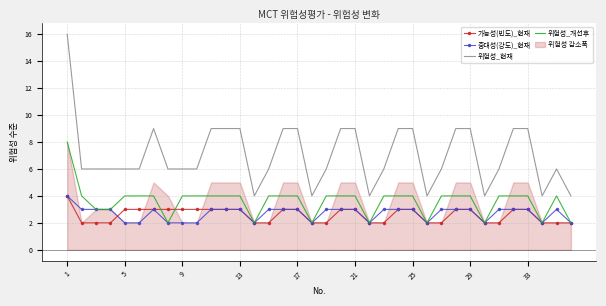

True or false: 위험성_현재 and 가능성(빈도)_현재 intersect in this chart.

False